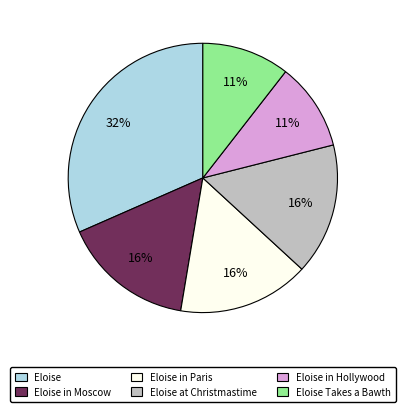

To the nearest percent, what is the difference between the largest and smallest slice percentages?

21%